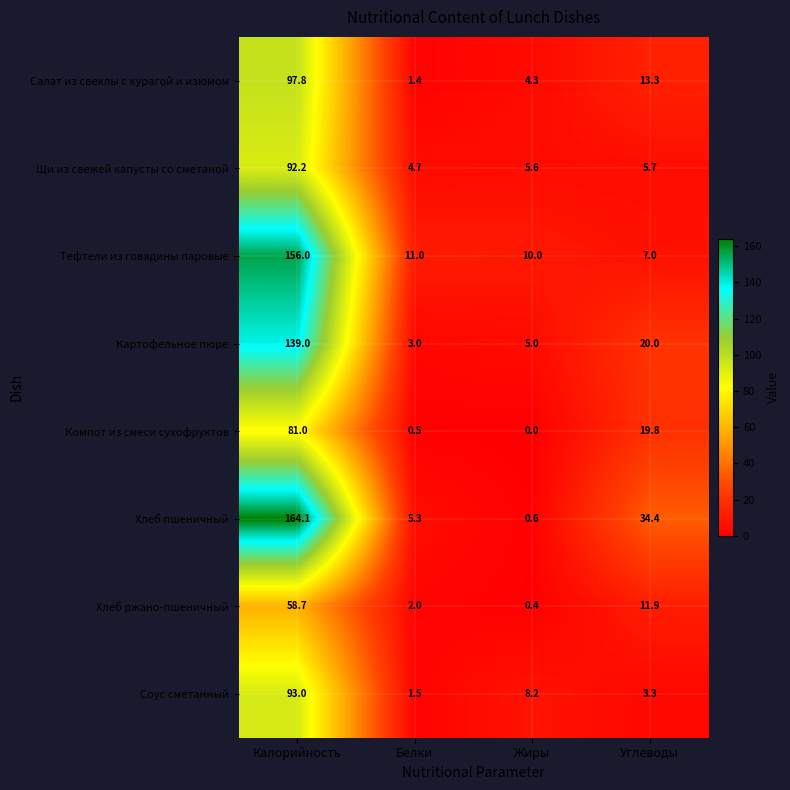

Which category has the lowest value across all series?

Жиры